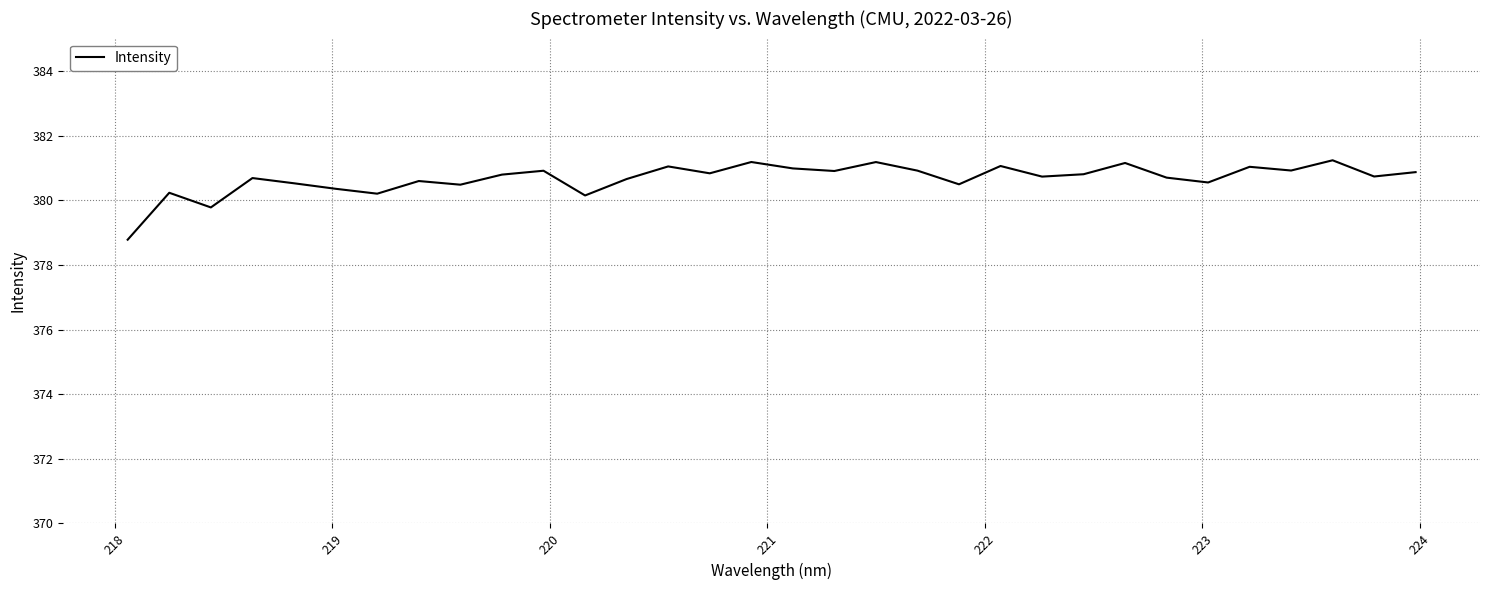

What is the smallest value displayed?

378.8